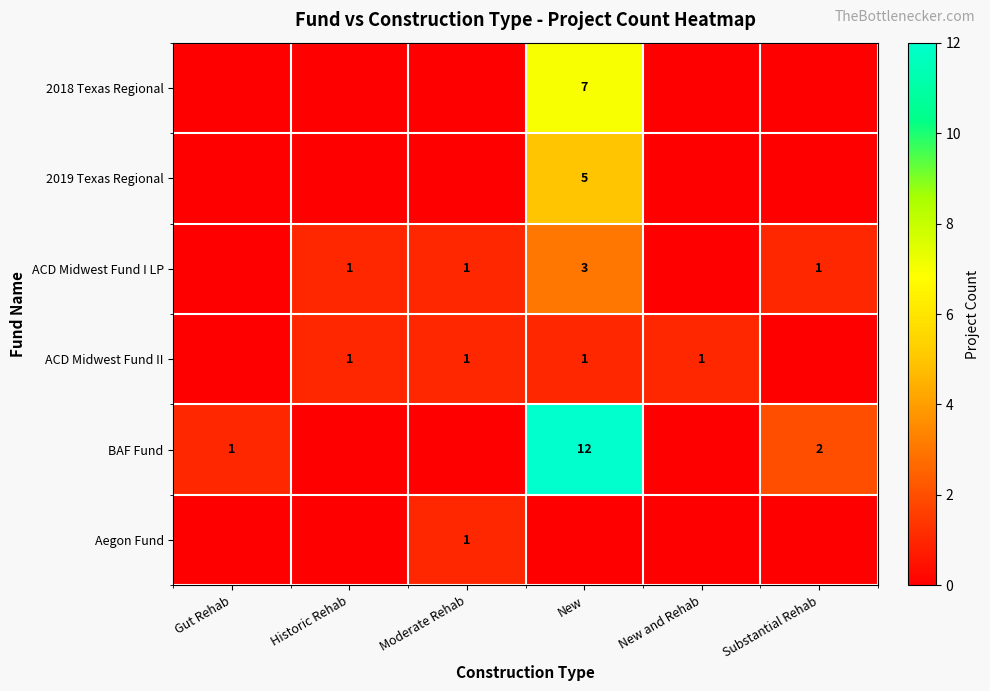

List the labels in order of row_4 value, smallest first.

Historic Rehab, Moderate Rehab, New and Rehab, Gut Rehab, Substantial Rehab, New